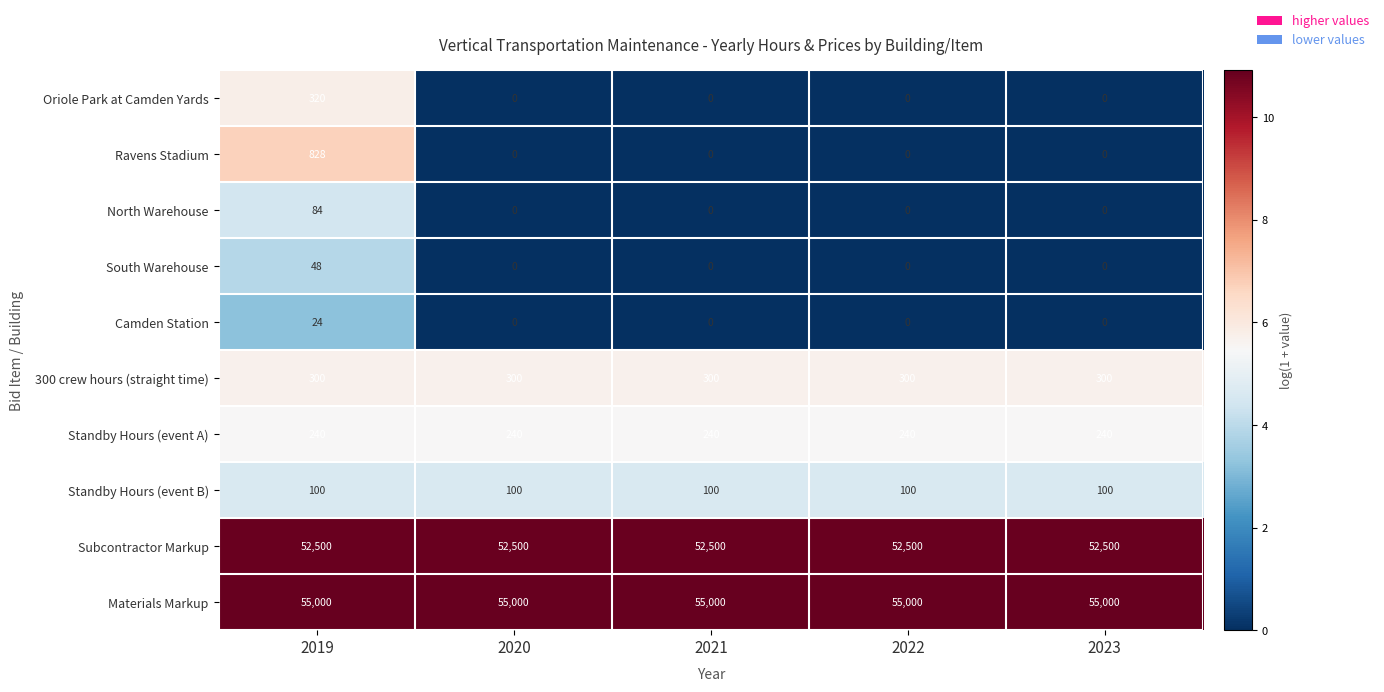

At how many categories does at least one series exceed 5?

5